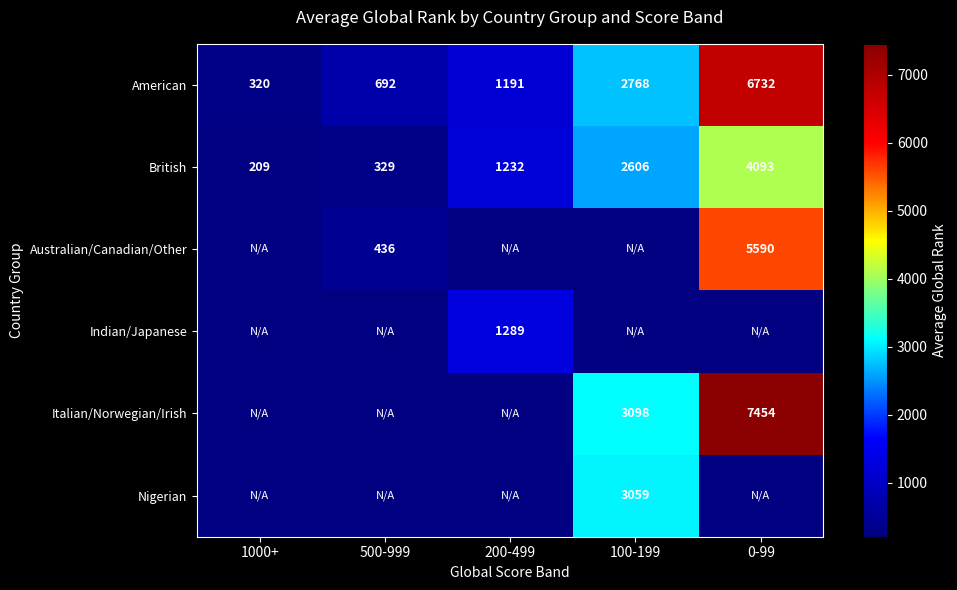

How many values in the British series are below 1232?

2